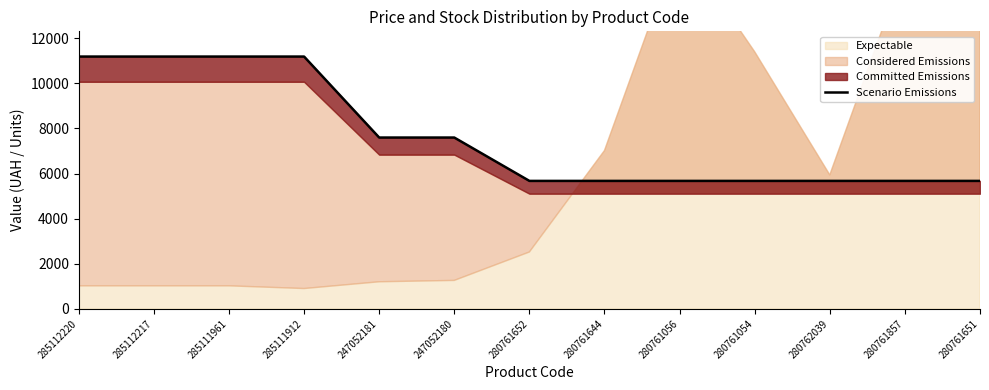

Reading left to right, list all the values displayed in this chart.

285112220=11188.2	285112217=11188.2	285111961=11188.2	285111912=11188.2	247052181=7596.5	247052180=7596.5	280761652=5673.8	280761644=5673.8	280761056=5673.8	280761054=5673.8	280762039=5673.8	280761857=5673.8	280761651=5673.8